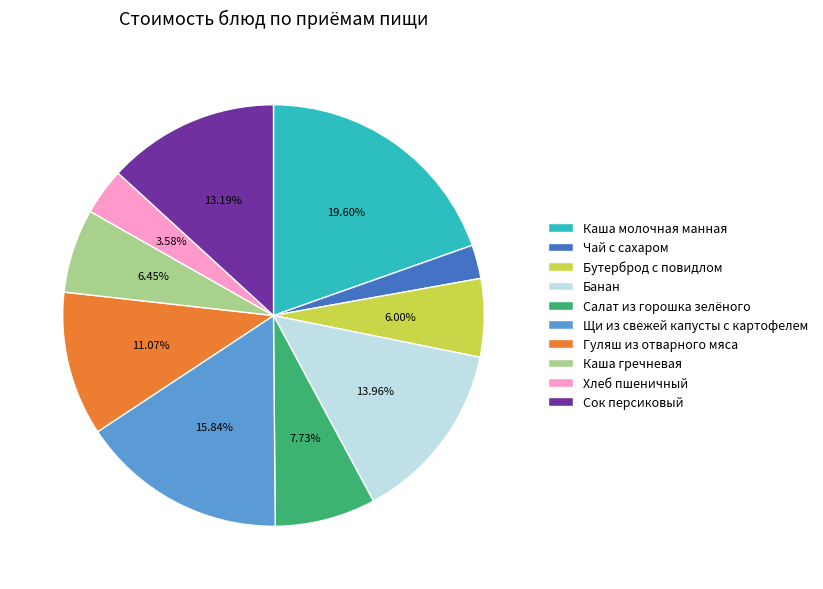

Count the number of slices in the pie.

10